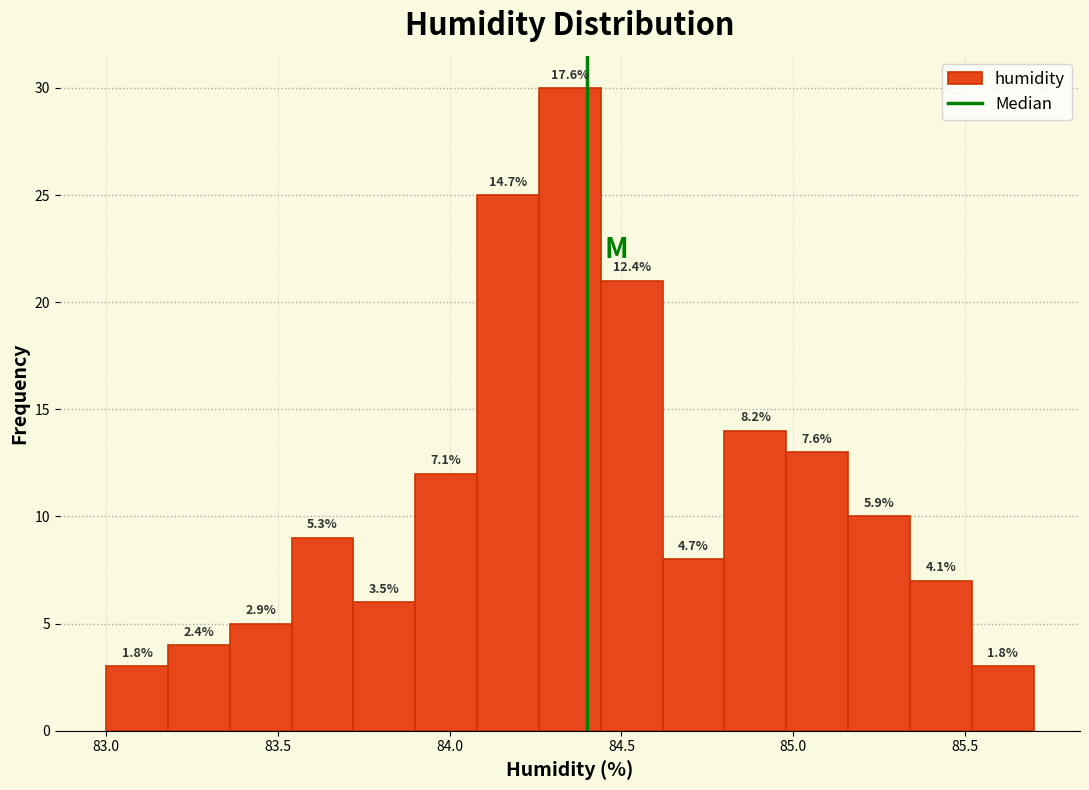

Around what value on the x-axis is the tallest bar? Give the approximate position of its centre, as read against the axis.

84.35